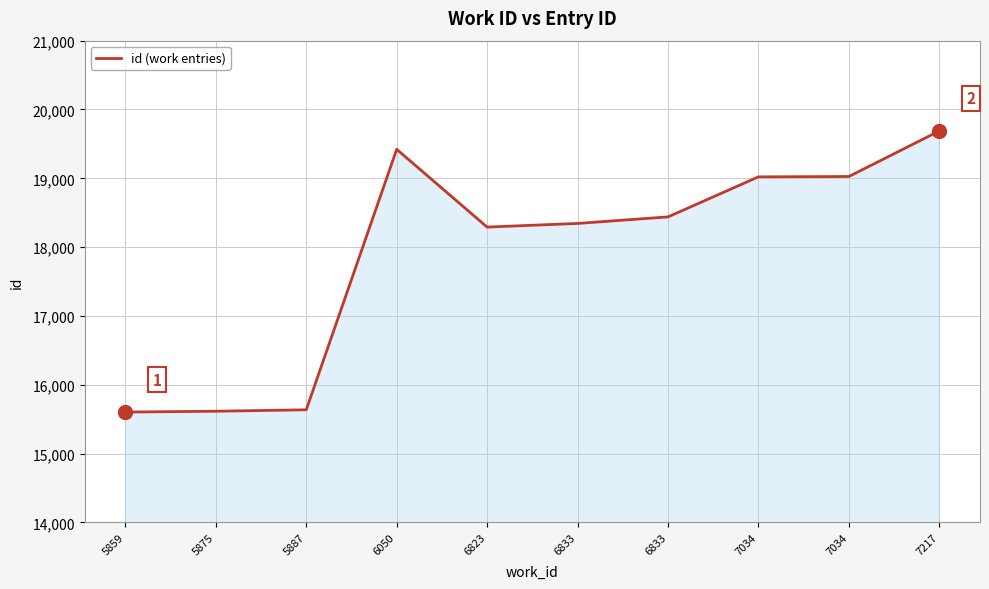

How many series are shown in this chart?

1